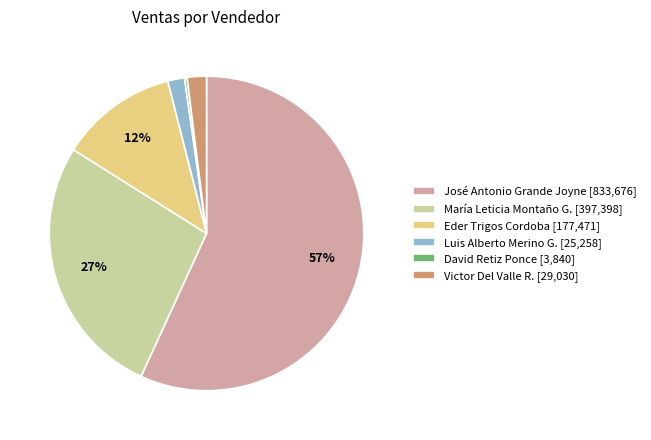

What is the ratio of the value at Eder Trigos Cordoba [177,471] to the value at María Leticia Montaño G. [397,398]?

0.4